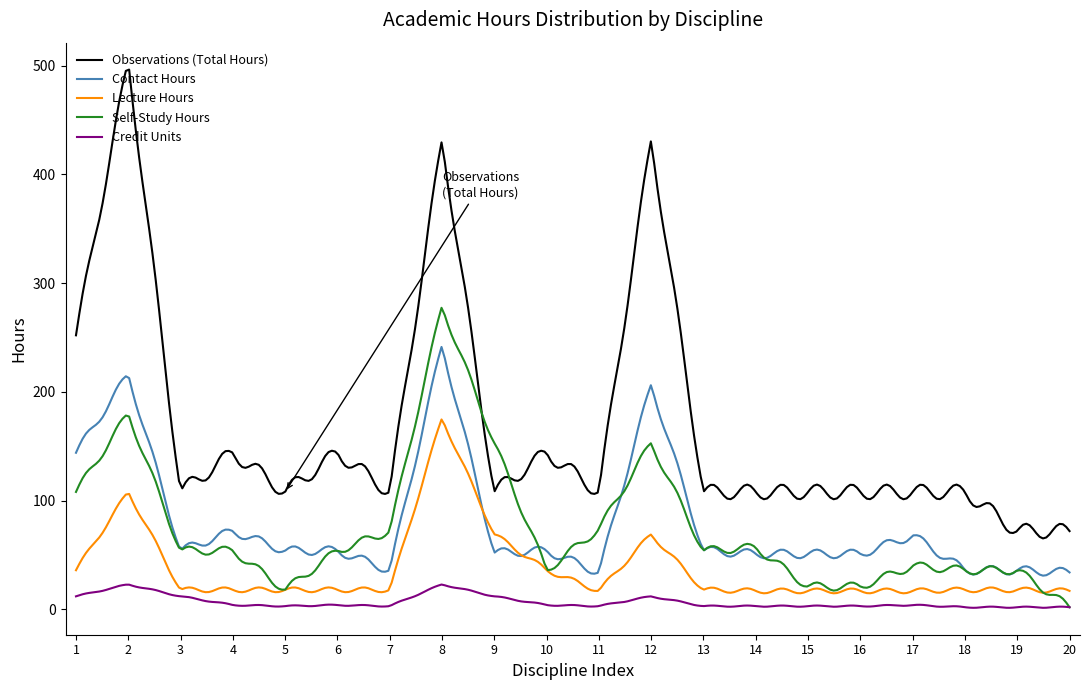

Which series has the widest spread of values?

Observations (Total Hours)